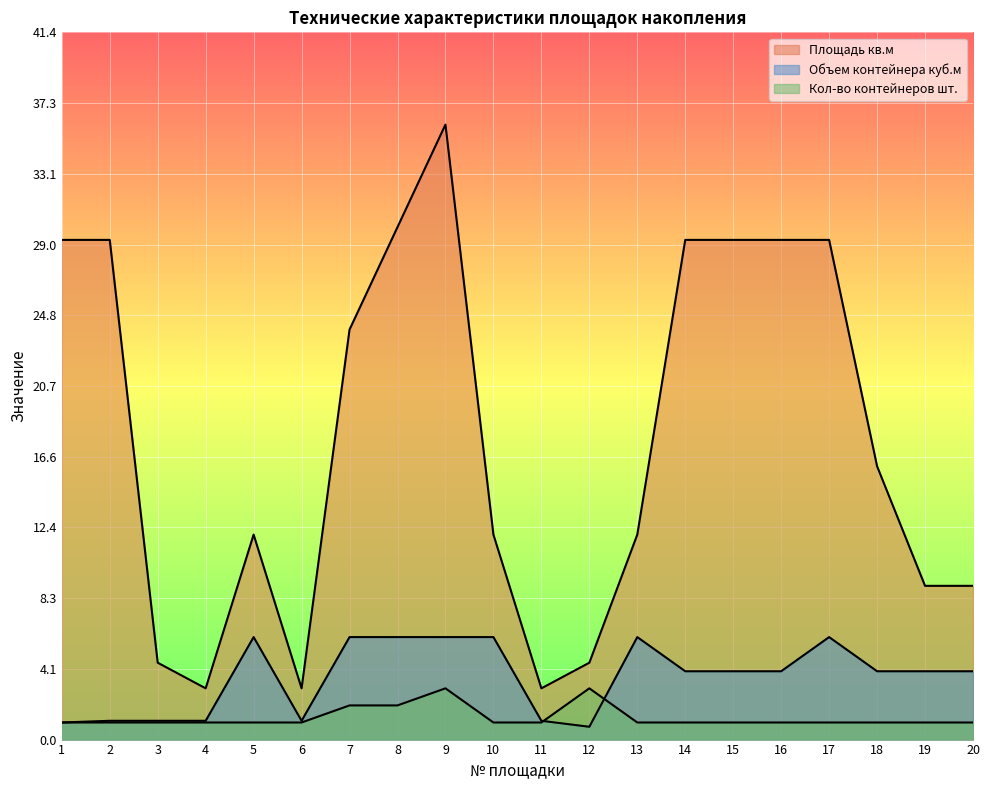

What is the difference between the maximum and minimum values in the Кол-во контейнеров шт. series?

2.0